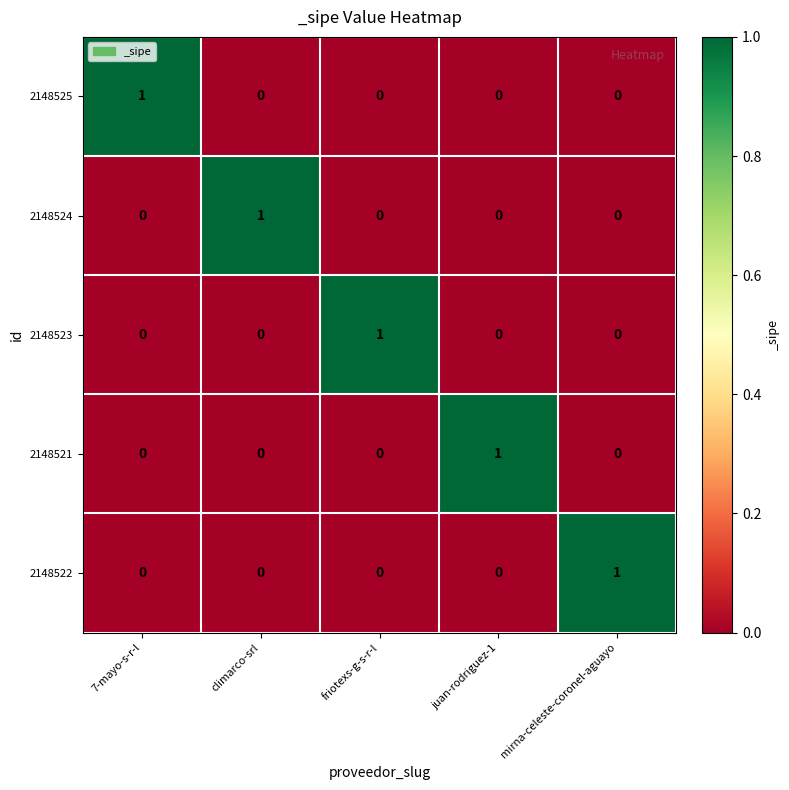

What is the spread (max minus min) of values at 7-mayo-s-r-l?

1